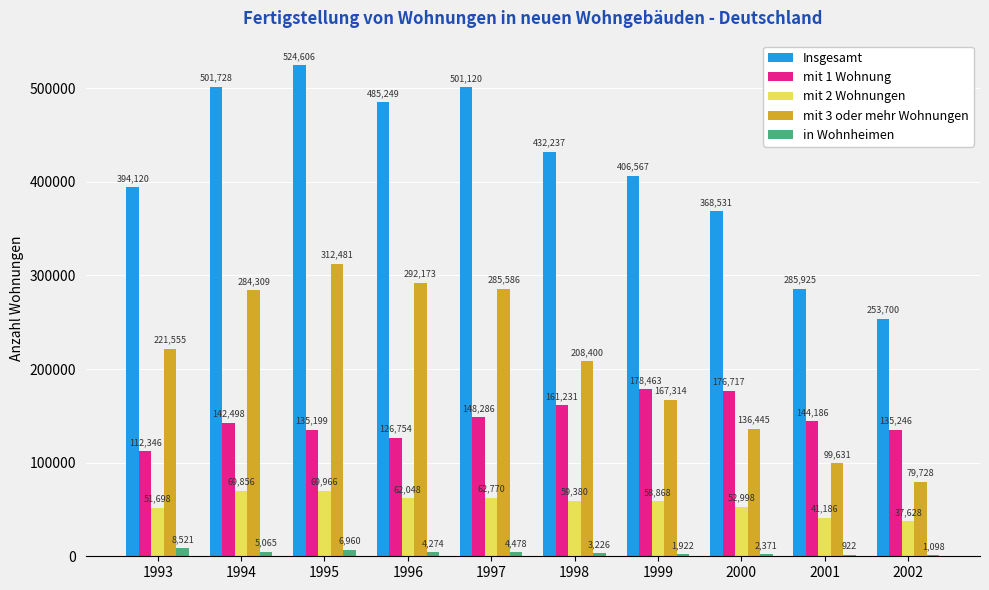

What is the total value across all series at 2000?

737062